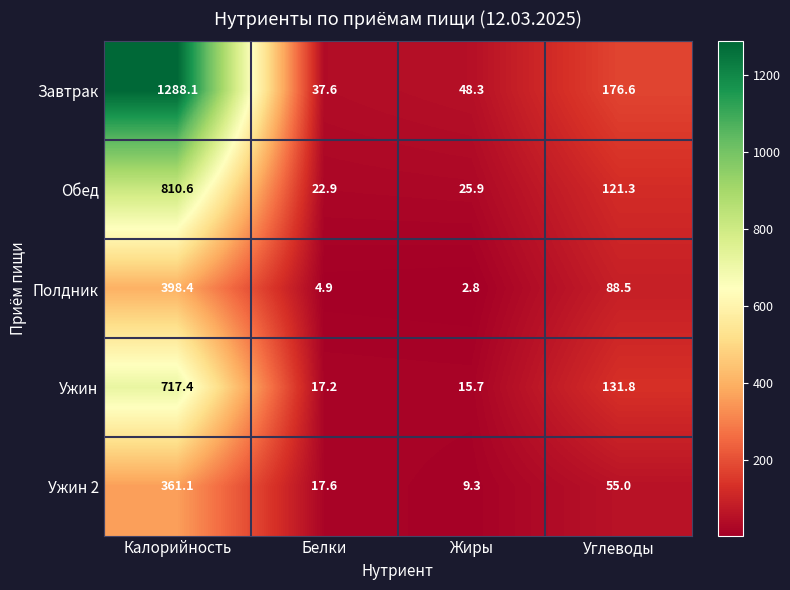

How many values in the Полдник series exceed 88?

2